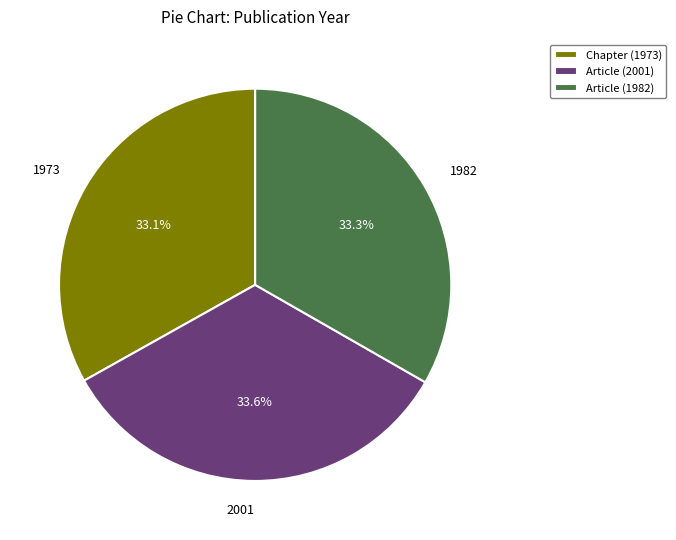

Approximately how many times larger is the value at Article (1982) compared to Chapter (1973)?

1.0